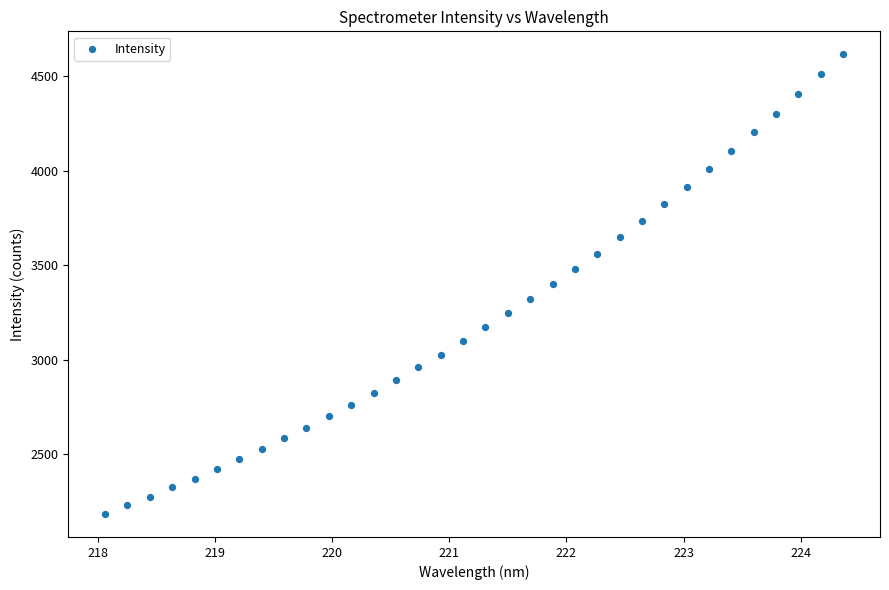

What is the range of Y values (max minus min)?

2430.6